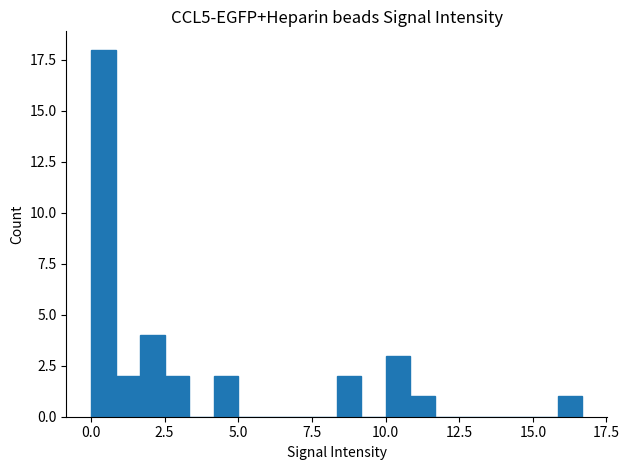

Read against the x-axis, roughly where is the centre of the tallest bar?

0.5